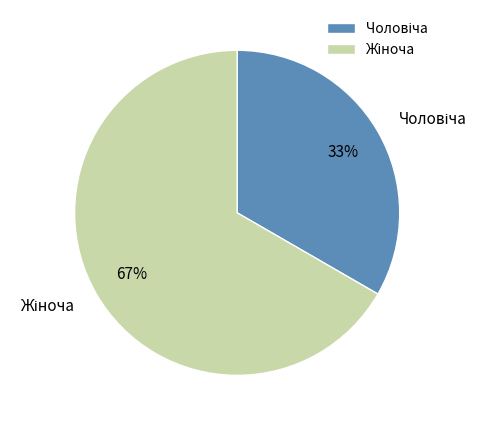

To the nearest percent, what is the average slice percentage?

50%